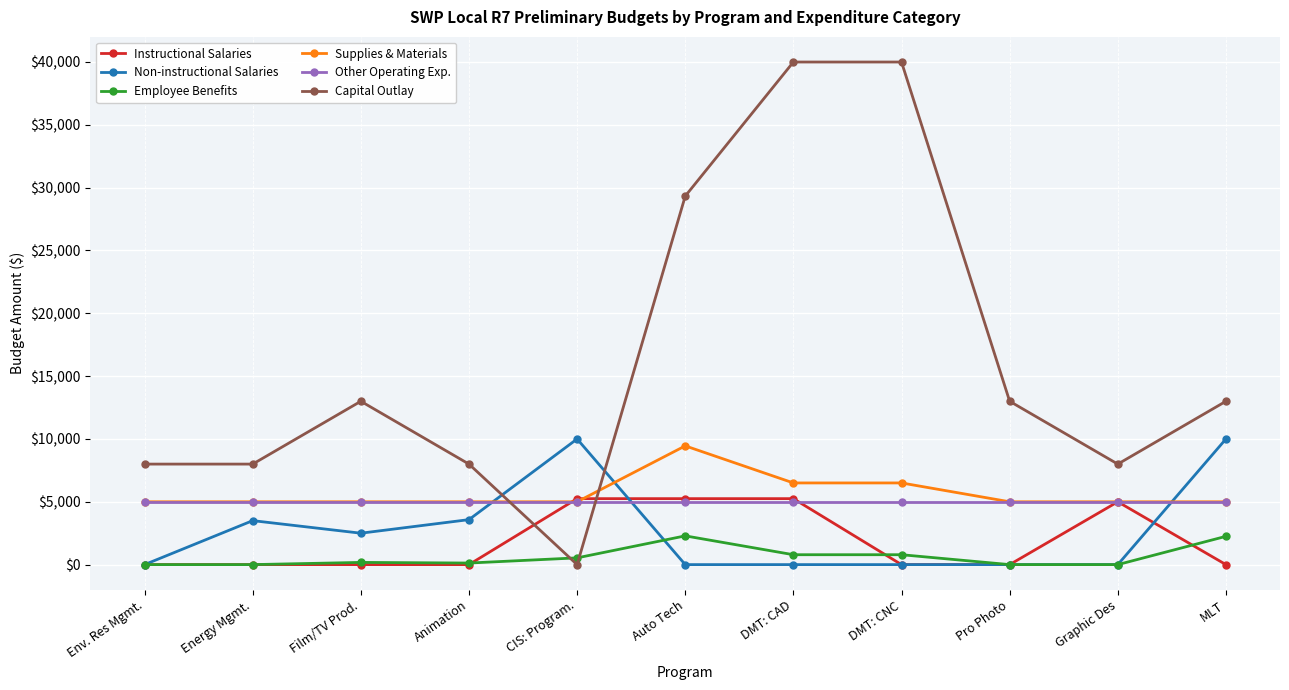

The Instructional Salaries series shows 2968.5 at DMT: CNC. True or false?

False